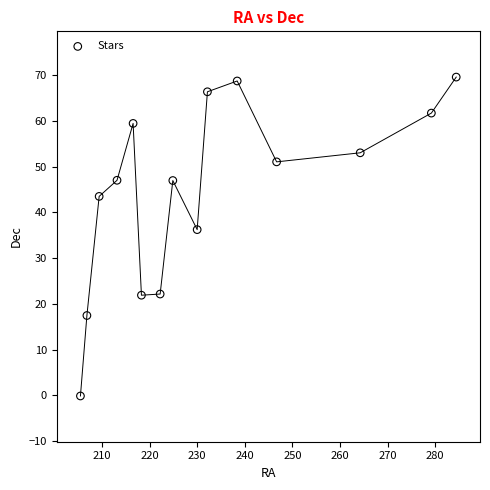

What is the range of X values (max minus min)?

79.0